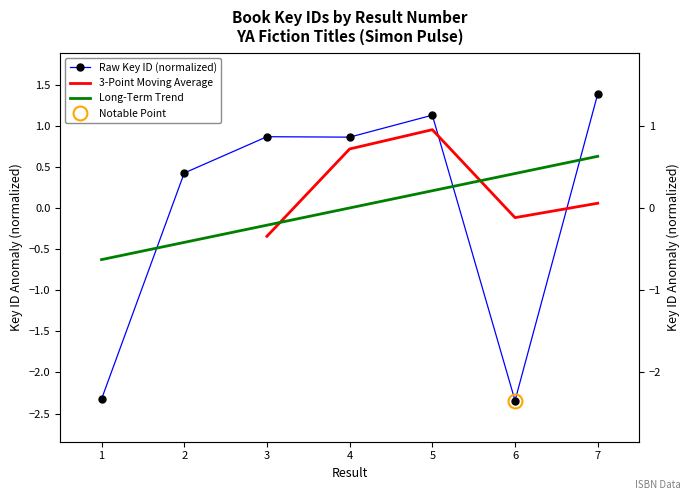

Rank the categories by value from highest to lowest.

7, 5, 3, 4, 2, 1, 6